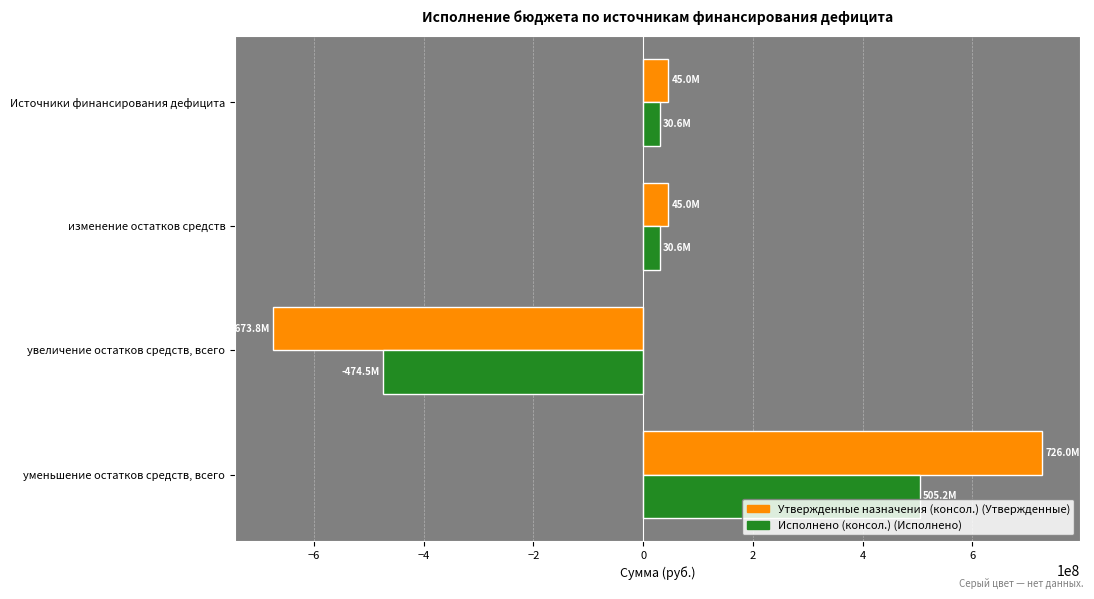

At which category does the chart reach its minimum across all series?

увеличение остатков средств, всего